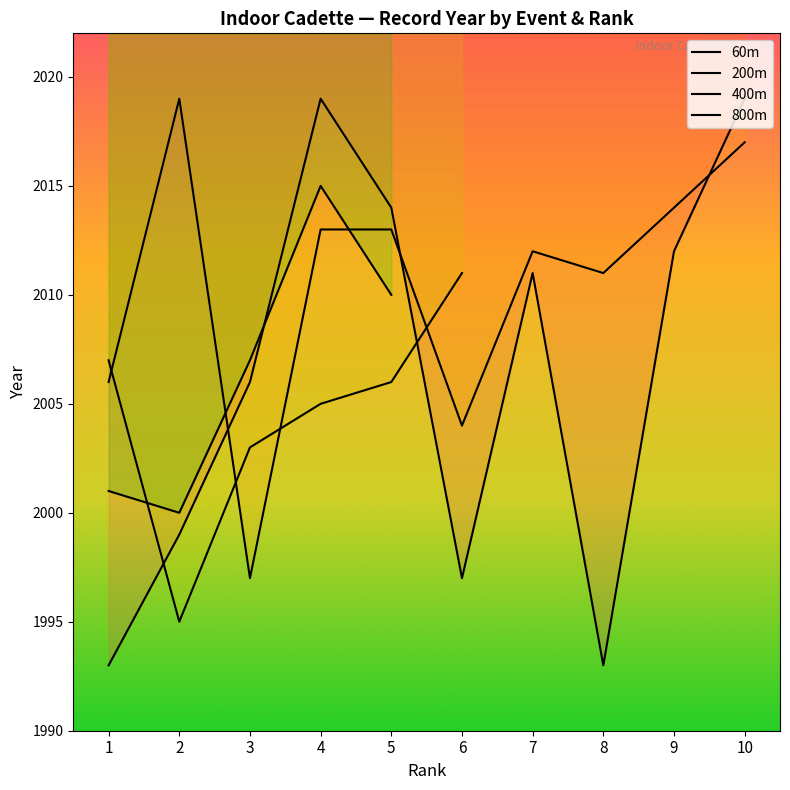

At which category does the chart reach its peak across all series?

4